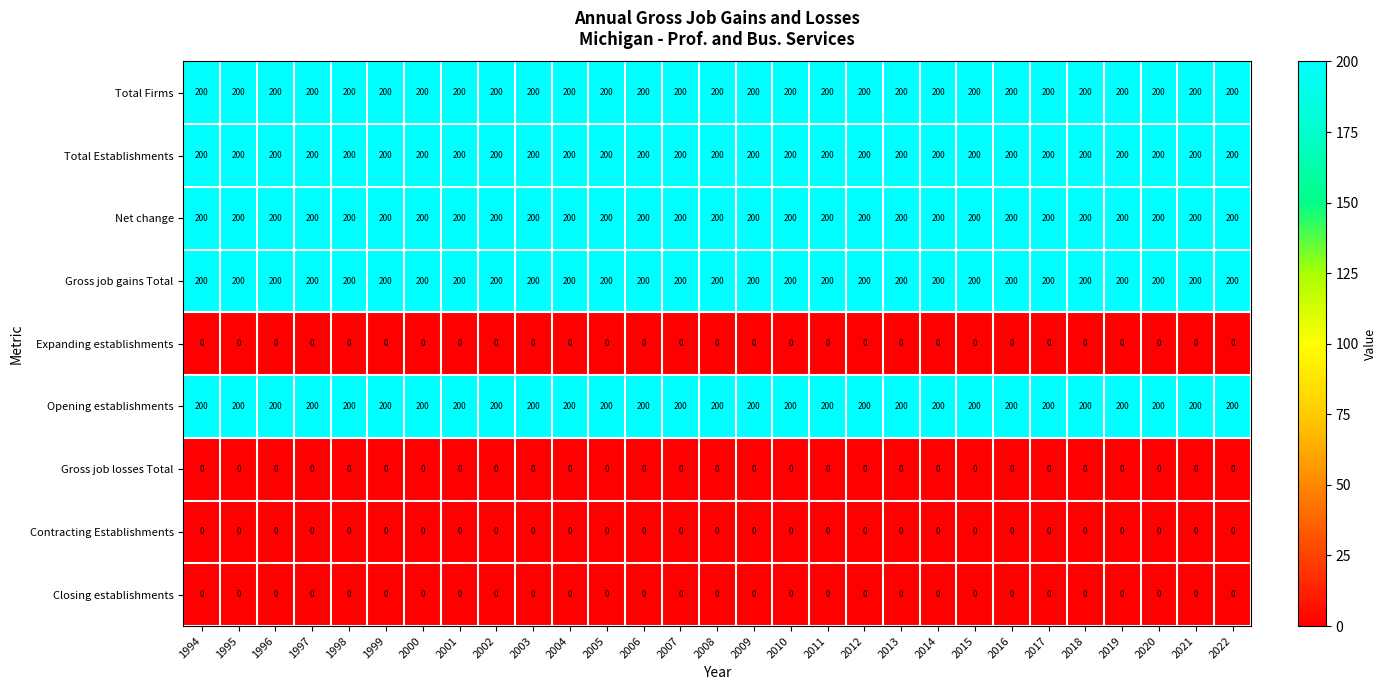

The value of Contracting Establishments at 1995 is 0. True or false?

True